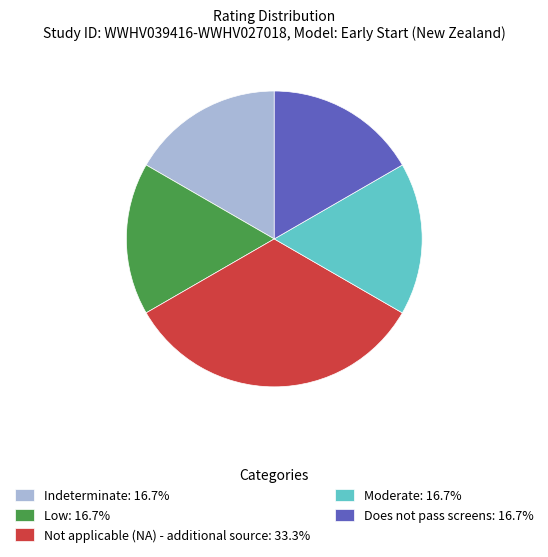

What is the ratio of the value at Moderate: 16.7% to the value at Not applicable (NA) - additional source: 33.3%?

0.5